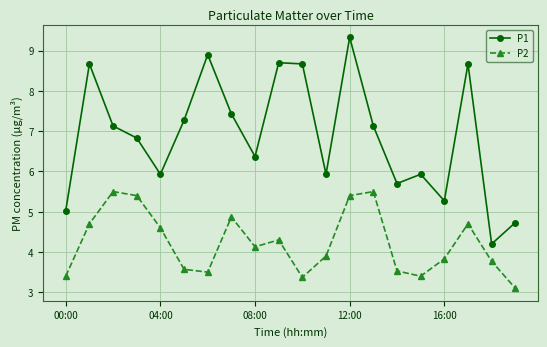

Which series has the largest total across all categories?

P1